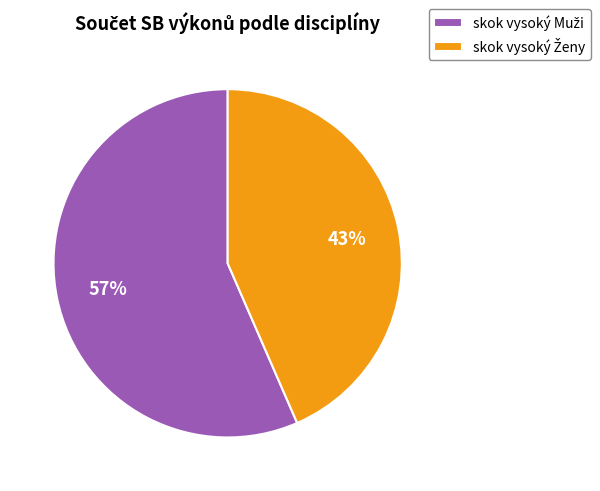

Is there a majority slice in this chart?

Yes